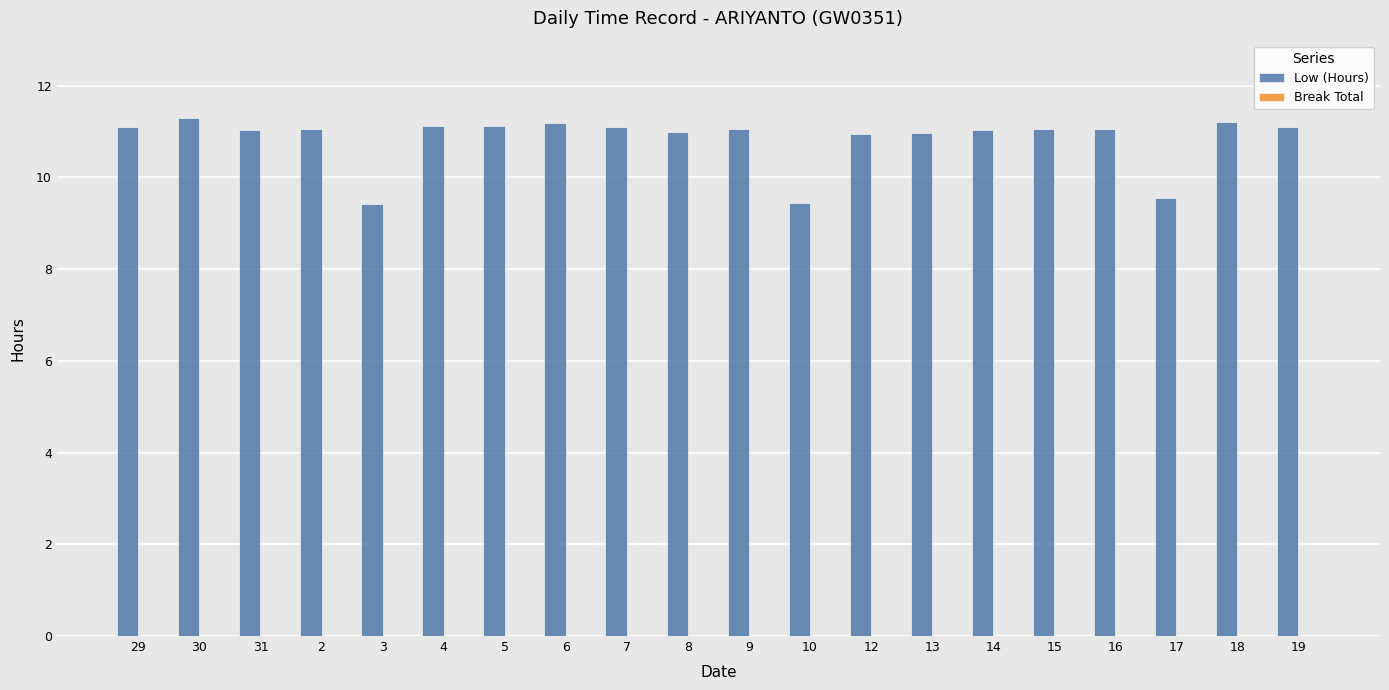

What is the maximum value shown in the chart?

11.3